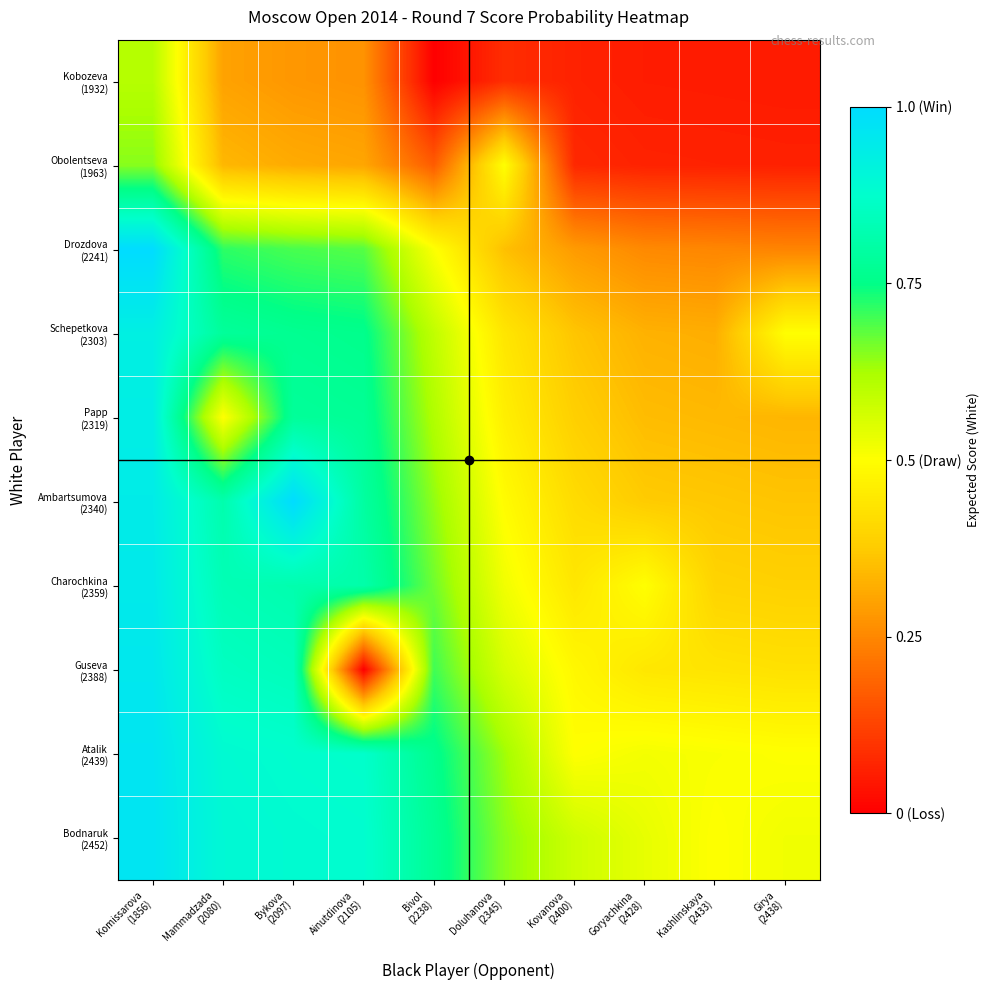

At Kashlinskaya (2433), list the series in order from smallest to largest.

Kobozeva (1932), Obolentseva (1963), Drozdova (2241), Schepetkova (2303), Papp (2319), Ambartsumova (2340), Charochkina (2359), Guseva (2388), Bodnaruk (2452), Atalik (2439)